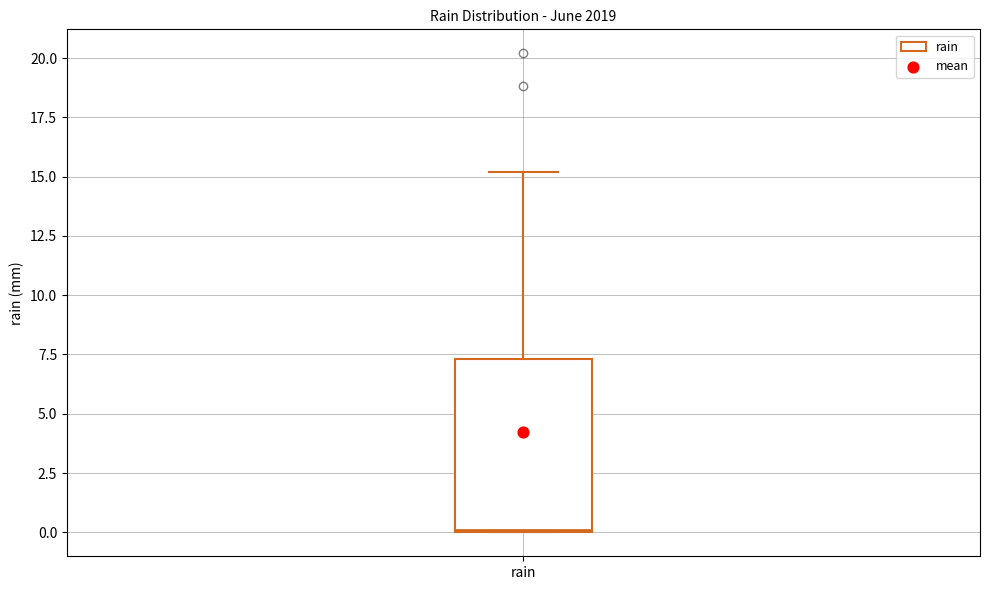

Where does the upper whisker of the box for rain end on the y-axis? The values are not printed on the chart, so give them approximately, as read against the axis.

15.0